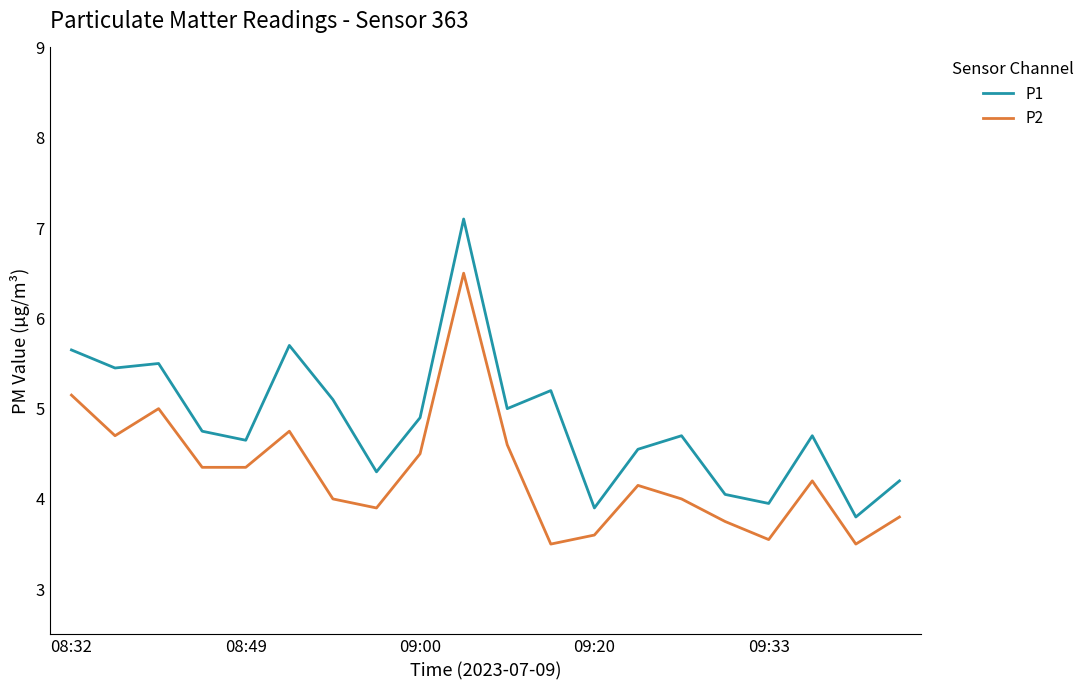

True or false: P2 and P1 intersect in this chart.

False